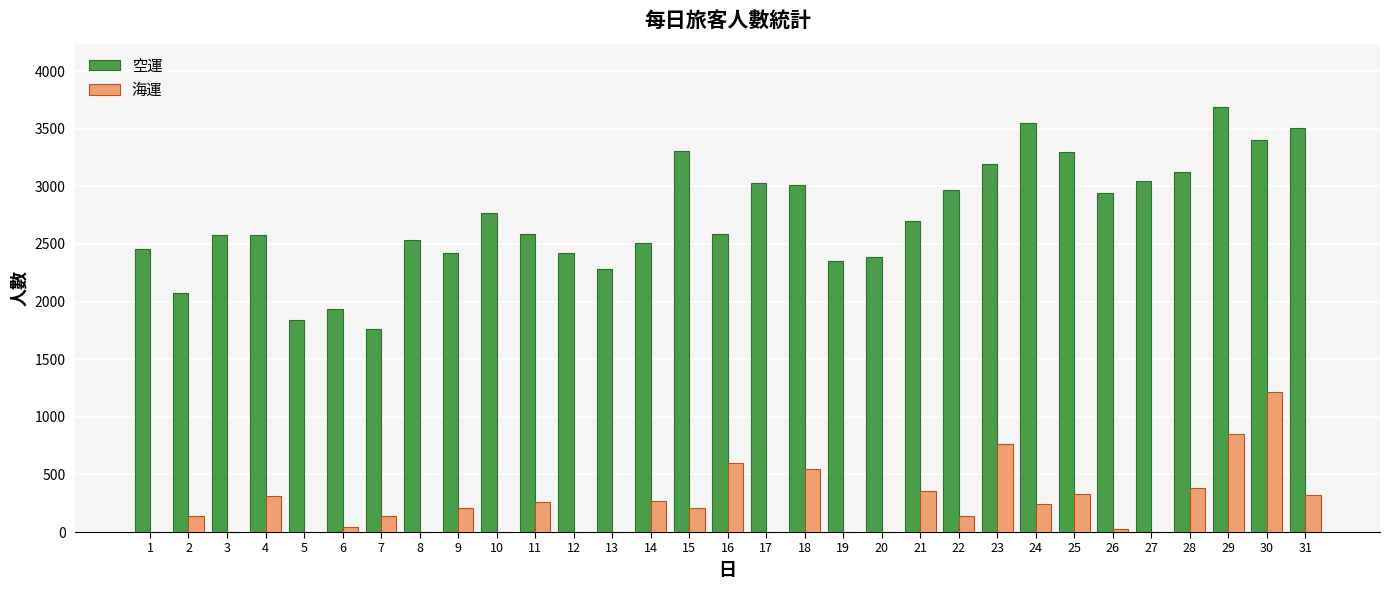

What is the highest value of the 海運 series?

1213